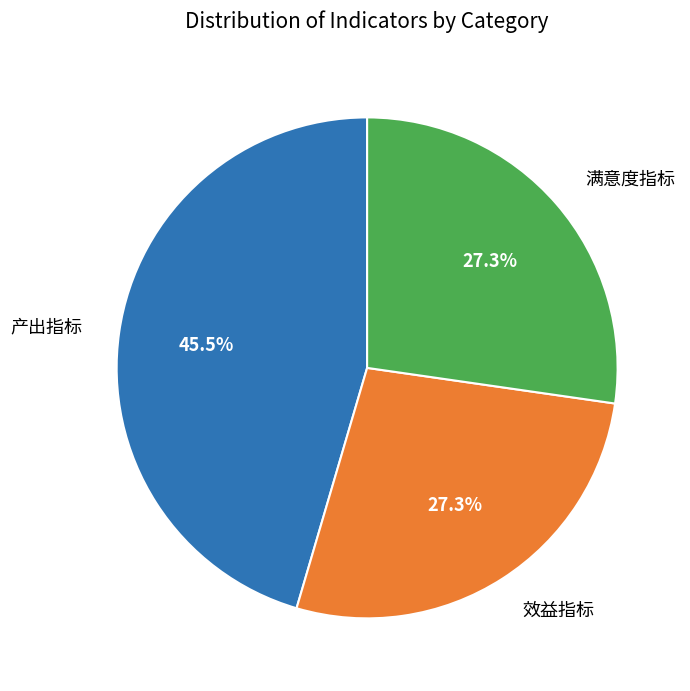

Combined, do 产出指标 and 满意度指标 account for over 50%?

Yes